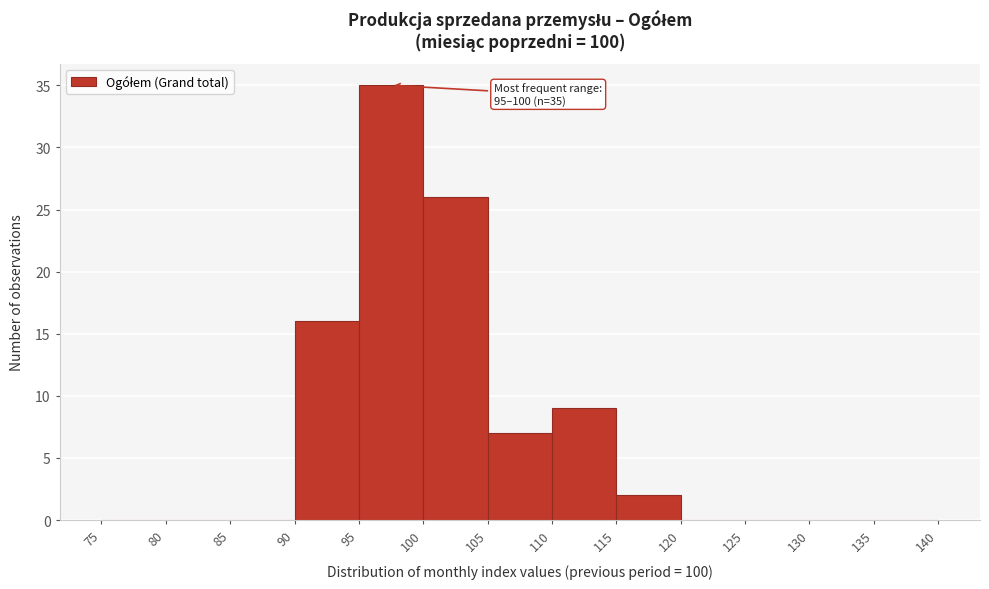

Over which range of the x-axis is the bar tallest?

95 to 100